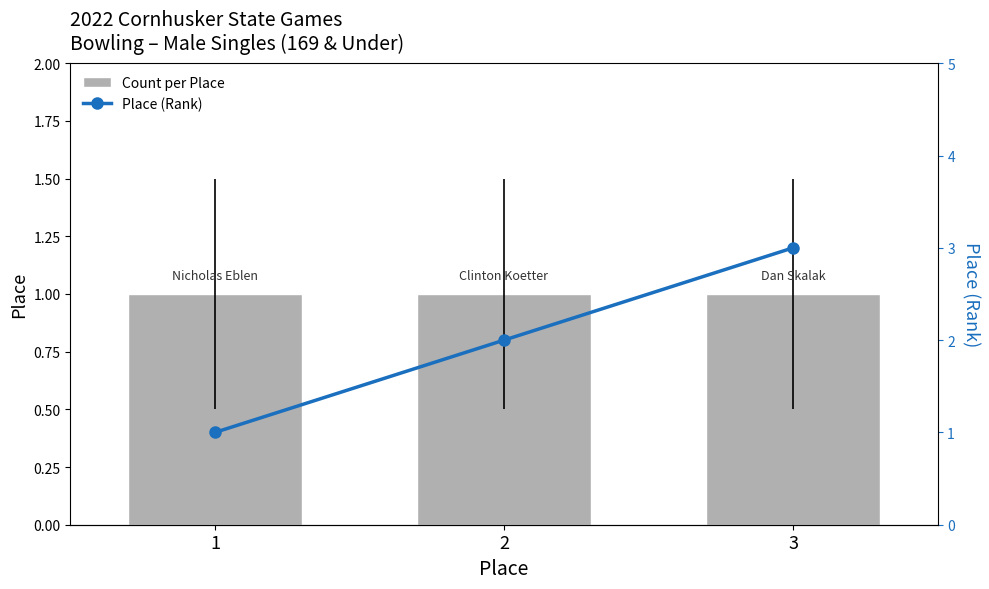

Where is Place (Rank) nearest to the value 2?

2